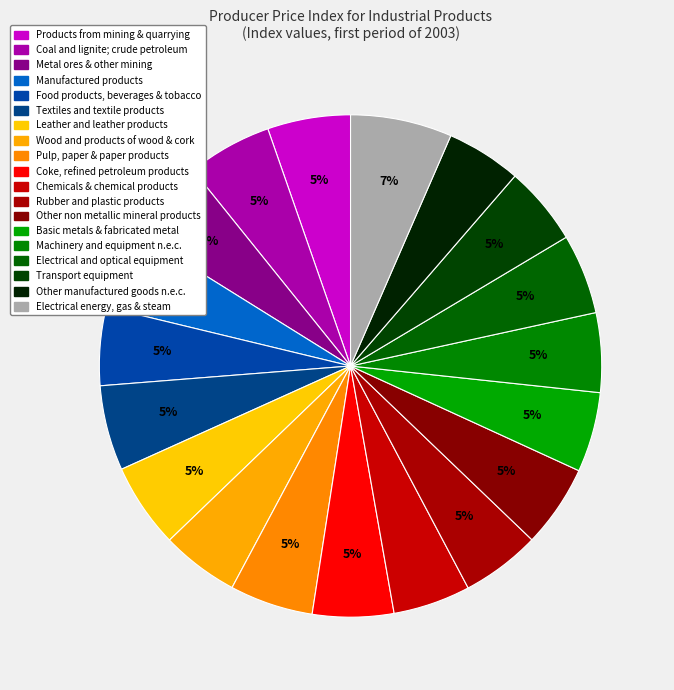

How many slices are in this pie chart?

19